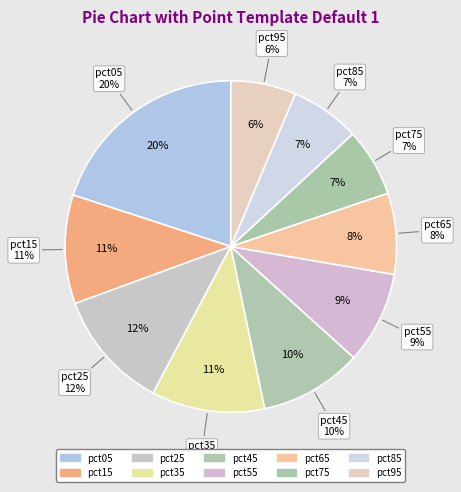

Does any single category account for the majority?

No